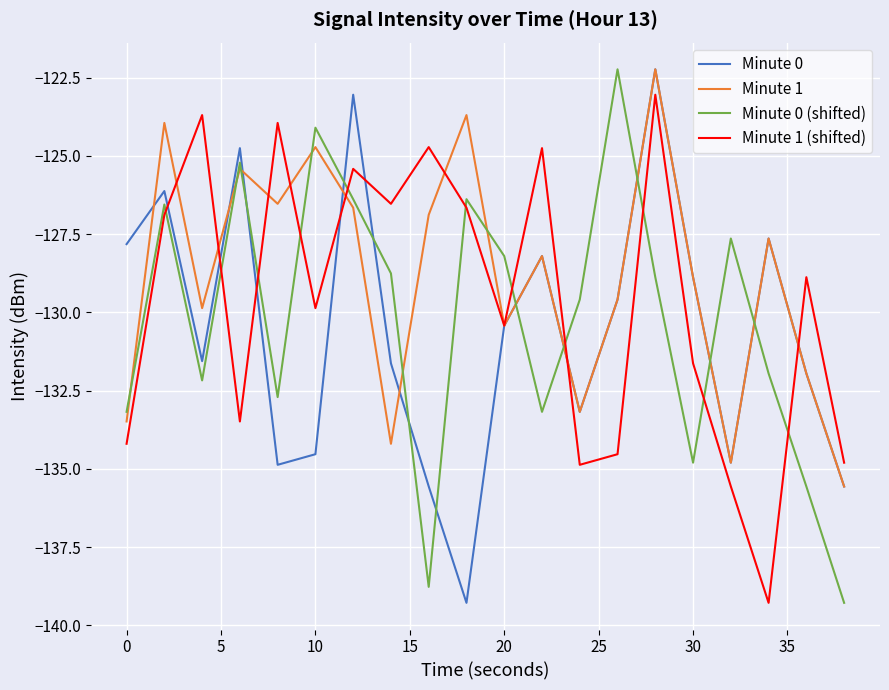

What is the maximum value for Minute 1?

-122.2